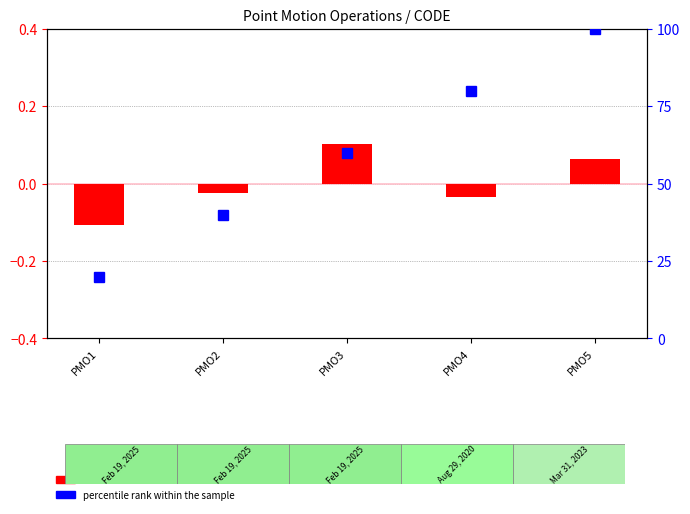

Which has a higher value, PMO5 or PMO2?

PMO5